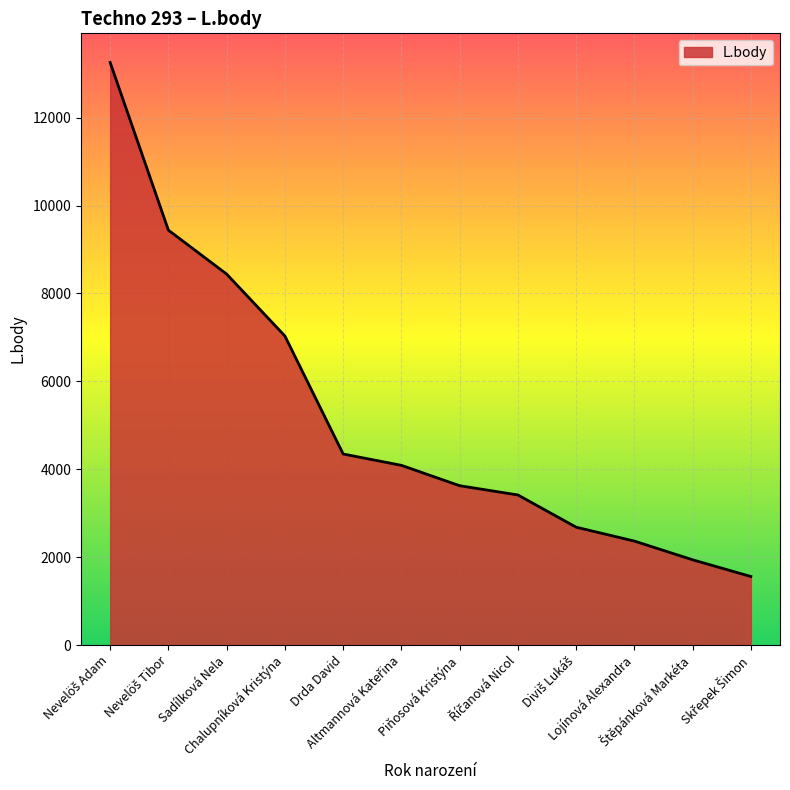

What is the maximum value shown in the chart?

13258